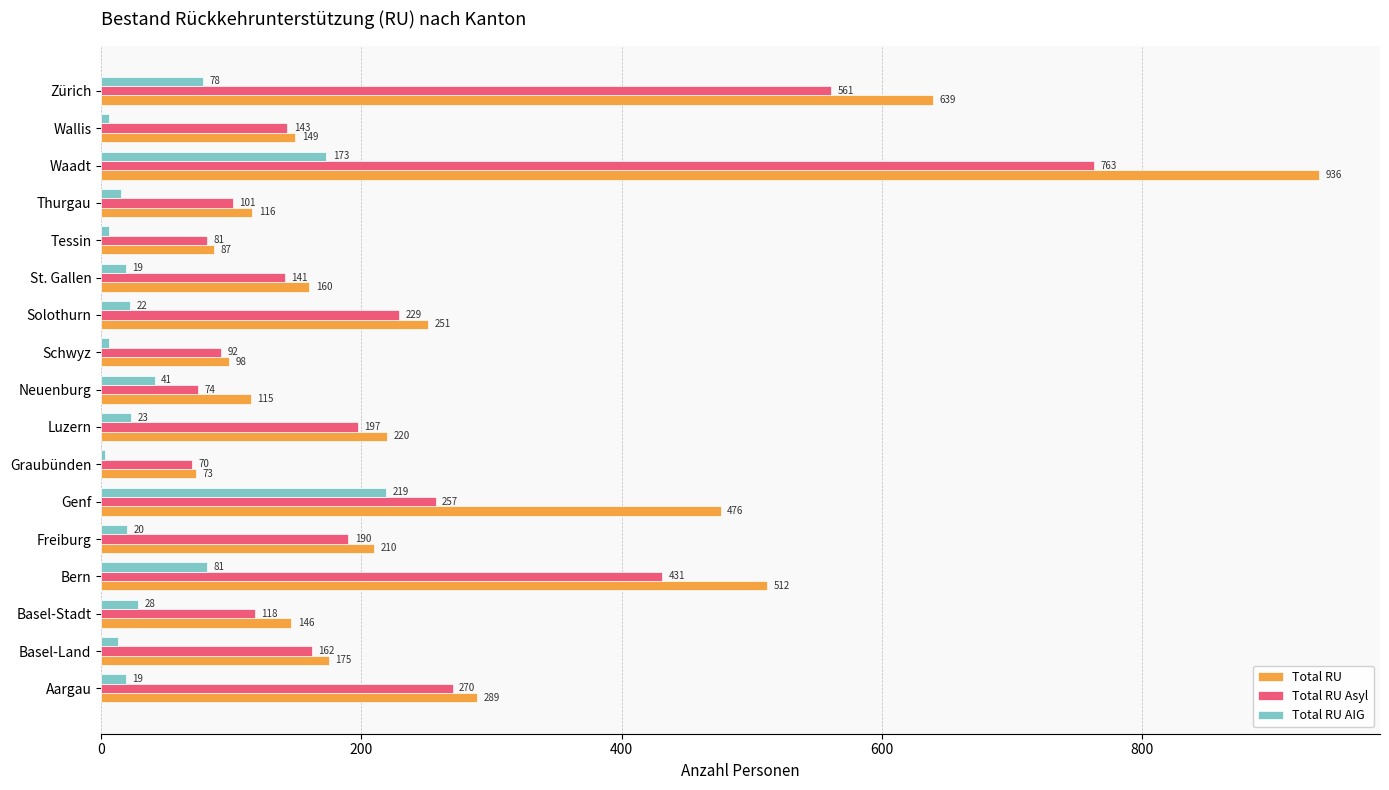

How many distinct data groups are displayed?

3